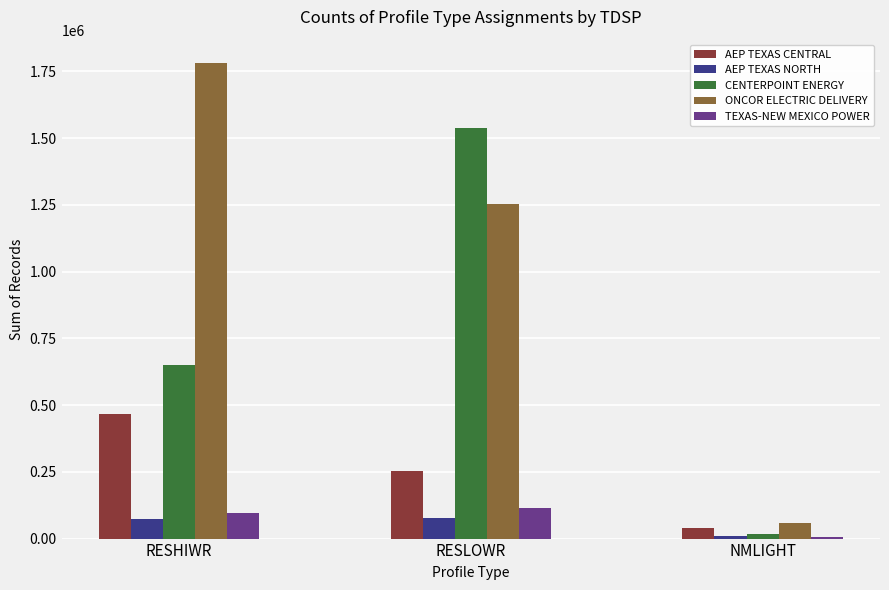

What is the sum of all TEXAS-NEW MEXICO POWER values?

213589